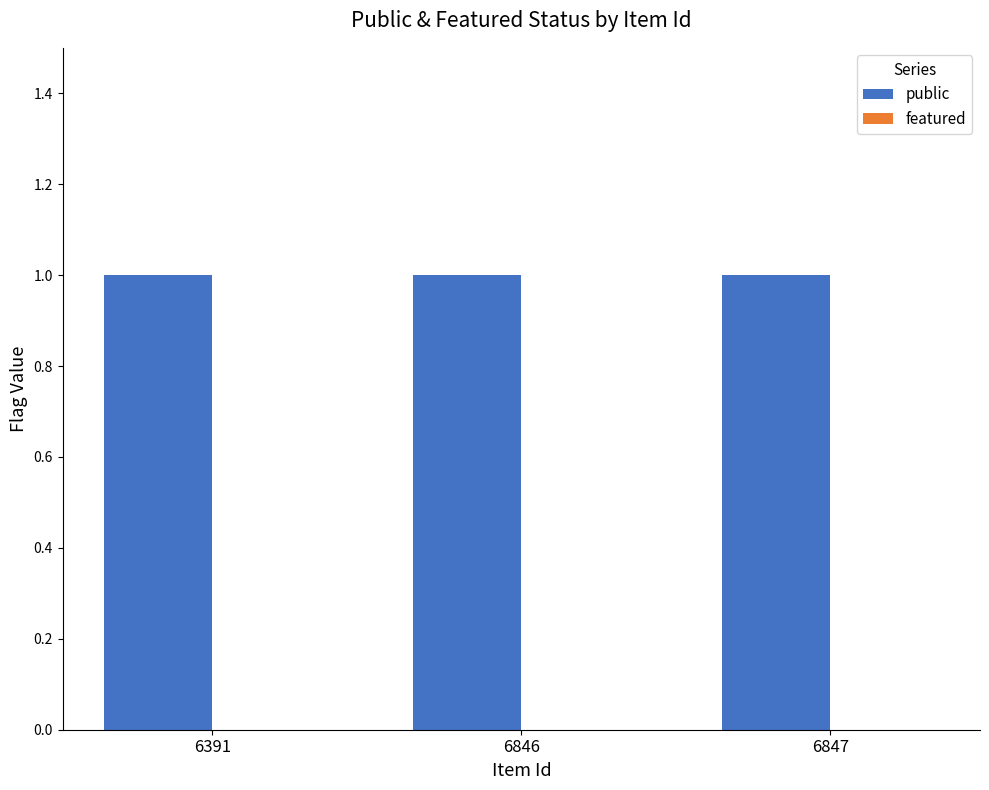

What is the total value across all series at 6847?

1